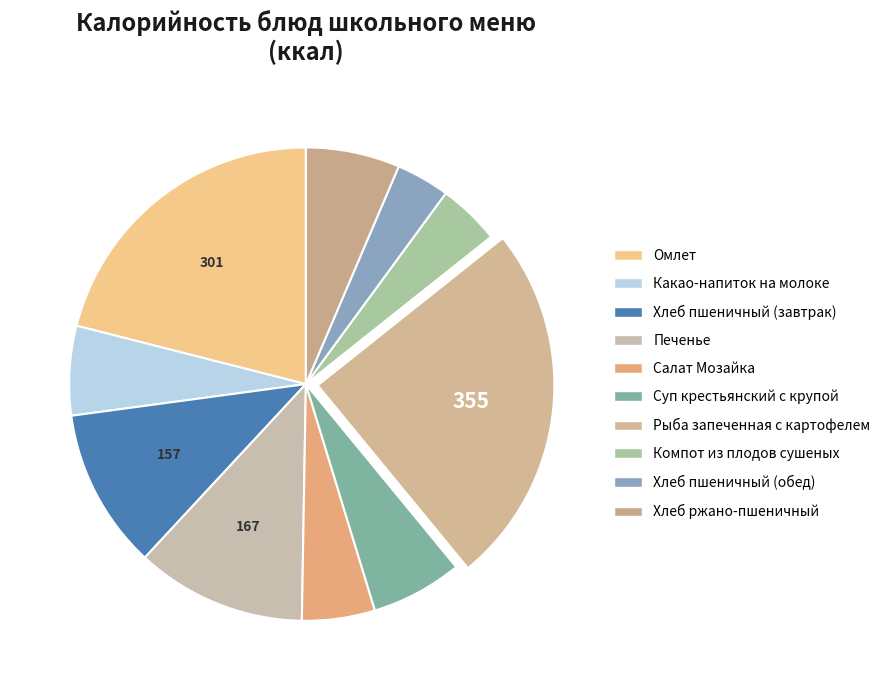

True or false: Печенье accounts for 24% of the total.

False